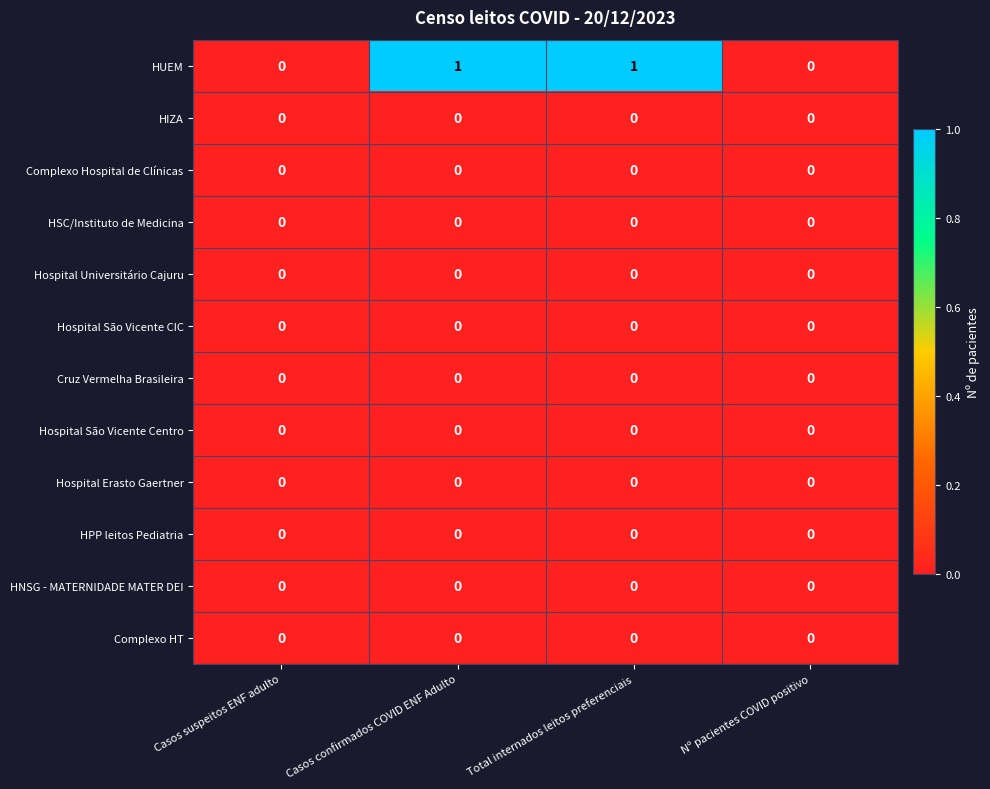

Which series has the widest spread of values?

HUEM